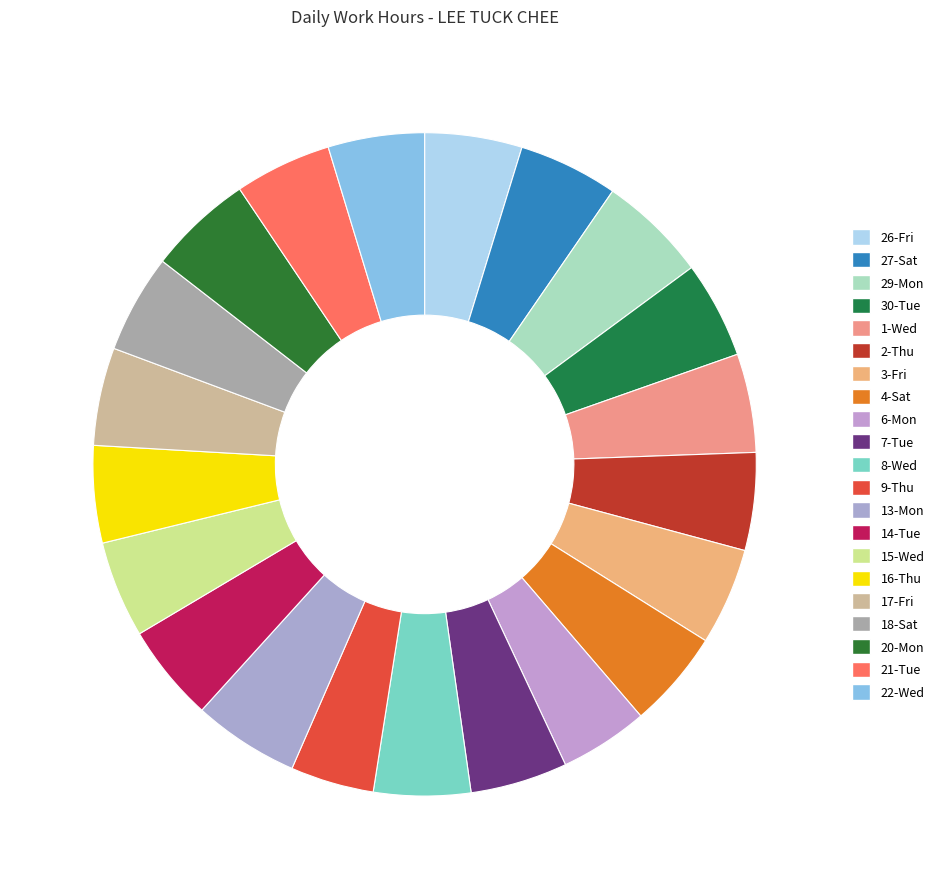

Which slice is the largest?

29-Mon